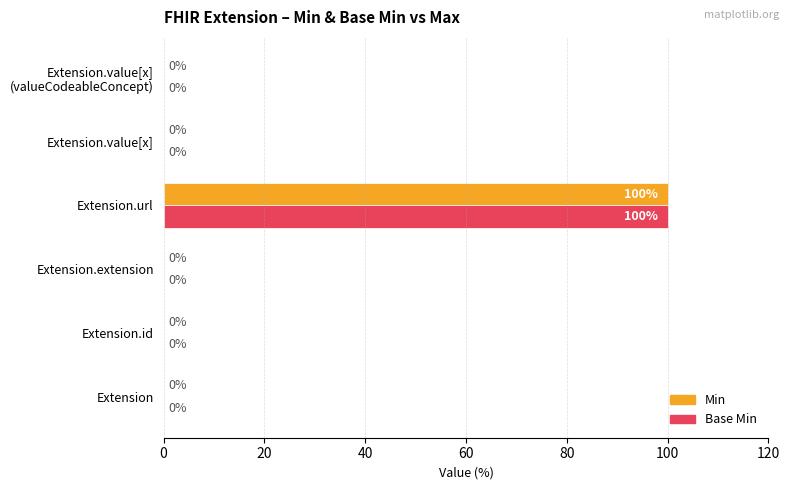

What is the sum of all Min values?

100